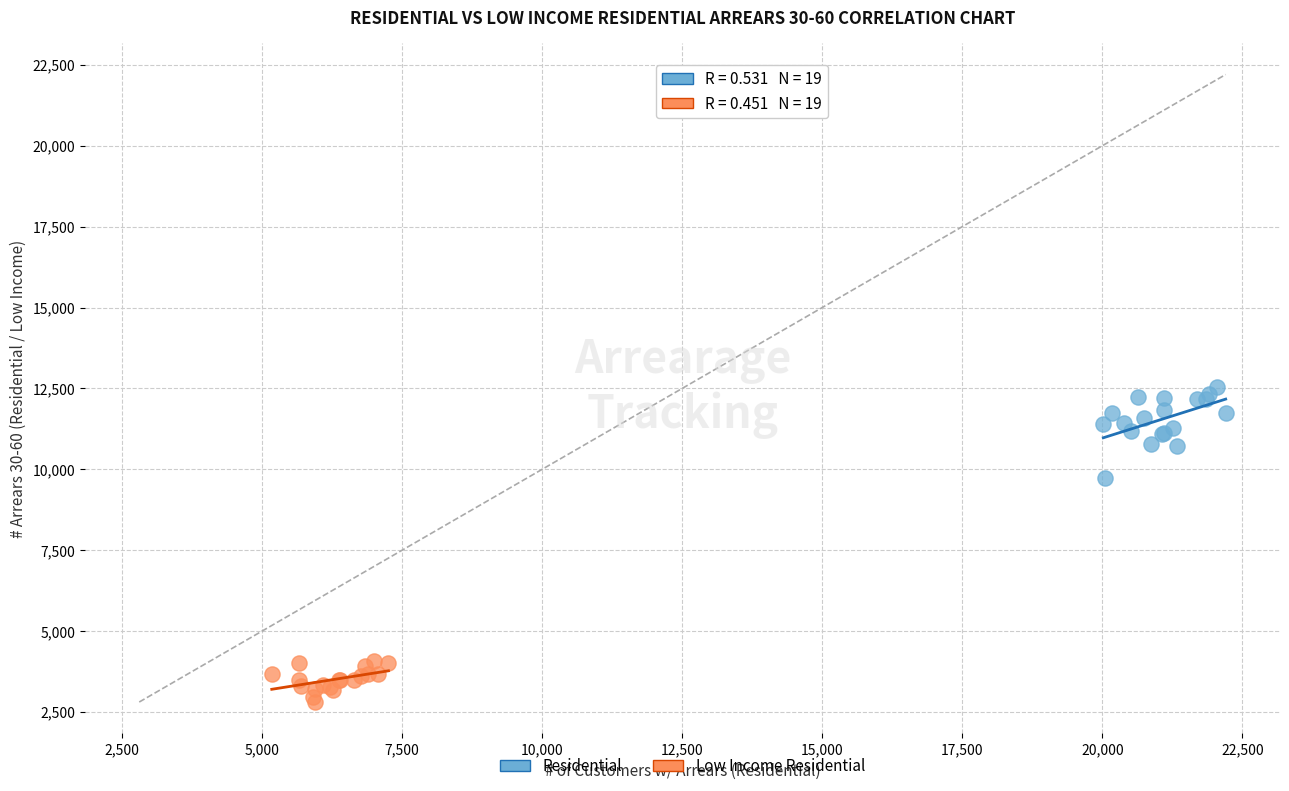

Which series reaches the minimum Y coordinate?

Low Income Residential